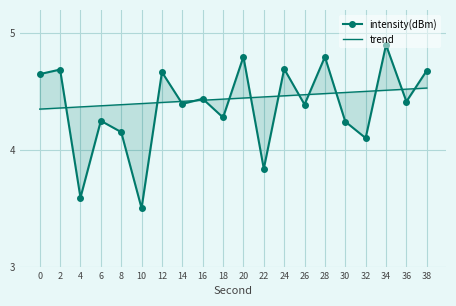

The value of intensity(dBm) at 16 is 2.9. True or false?

False